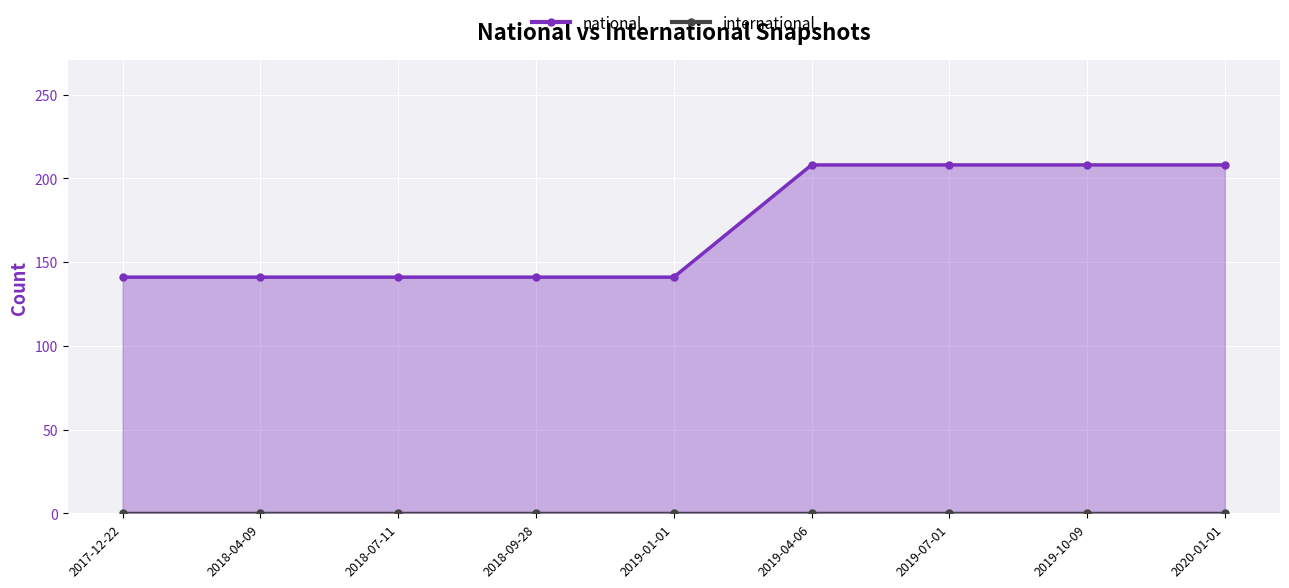

What is the highest value of the national series?

208